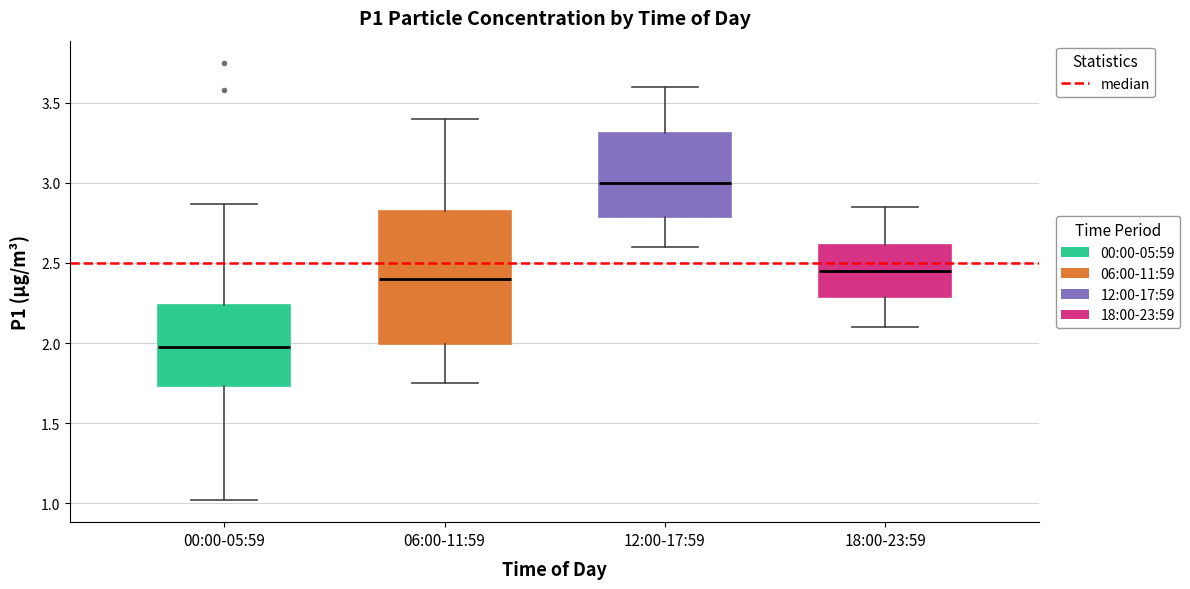

Which box has the lowest median line?

00:00-05:59